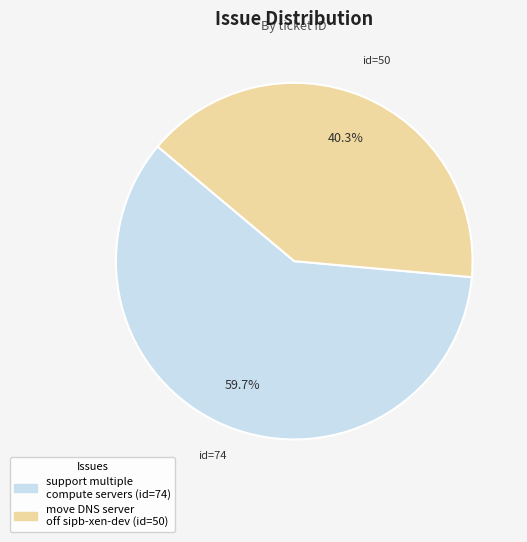

Approximately how many times larger is the value at move DNS server off sipb-xen-dev compared to support multiple compute servers?

0.7